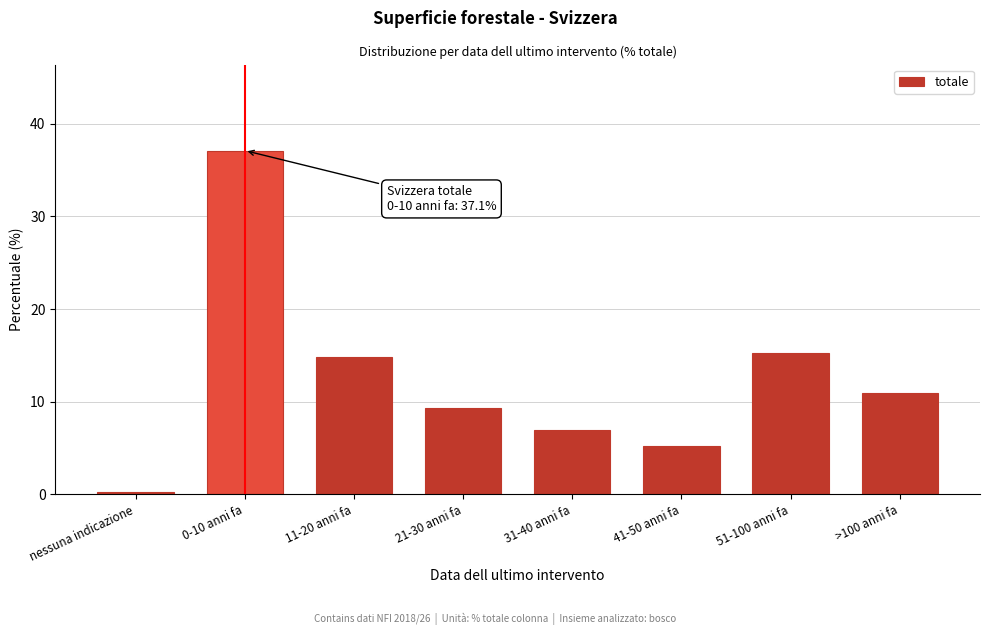

Reading left to right, what are all the values shown in this chart?

0.3	37.1	14.8	9.3	6.9	5.2	15.3	10.9